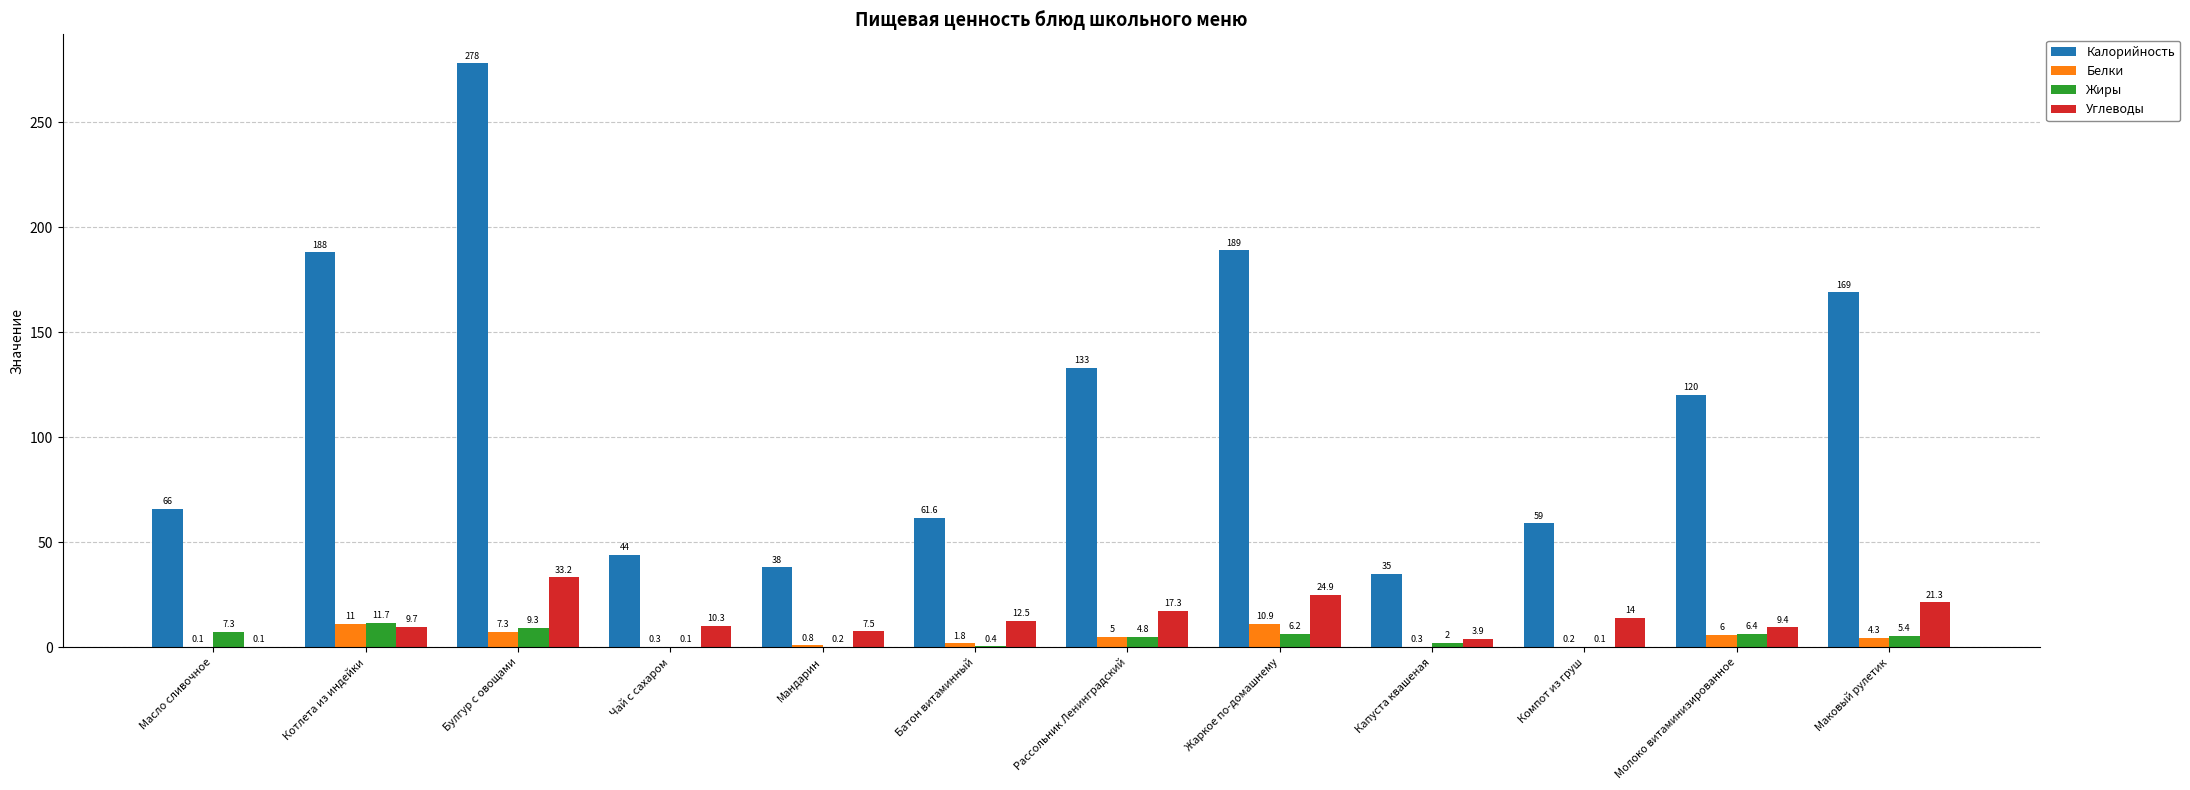

What is the spread (max minus min) of values at Молоко витаминизированное?

114.0